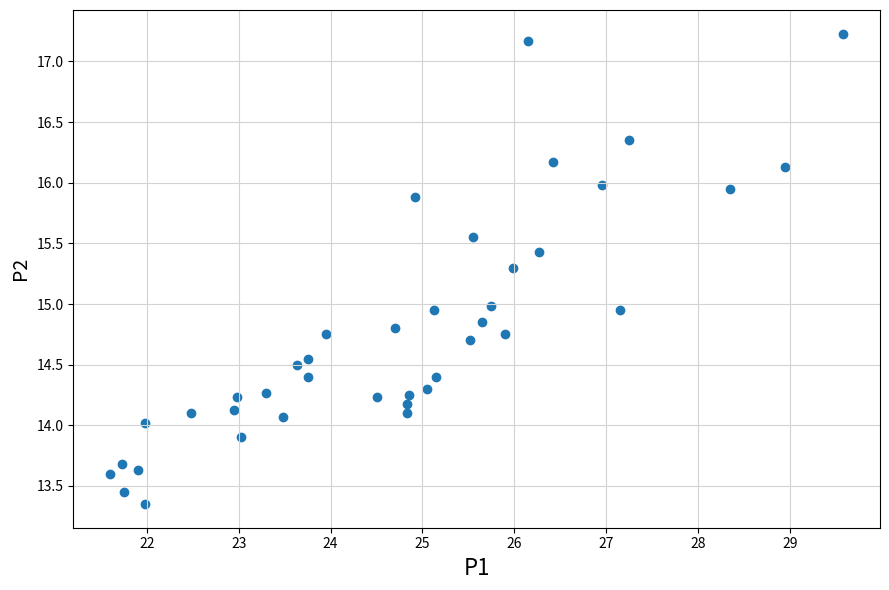

What is the range of Y values (max minus min)?

3.9